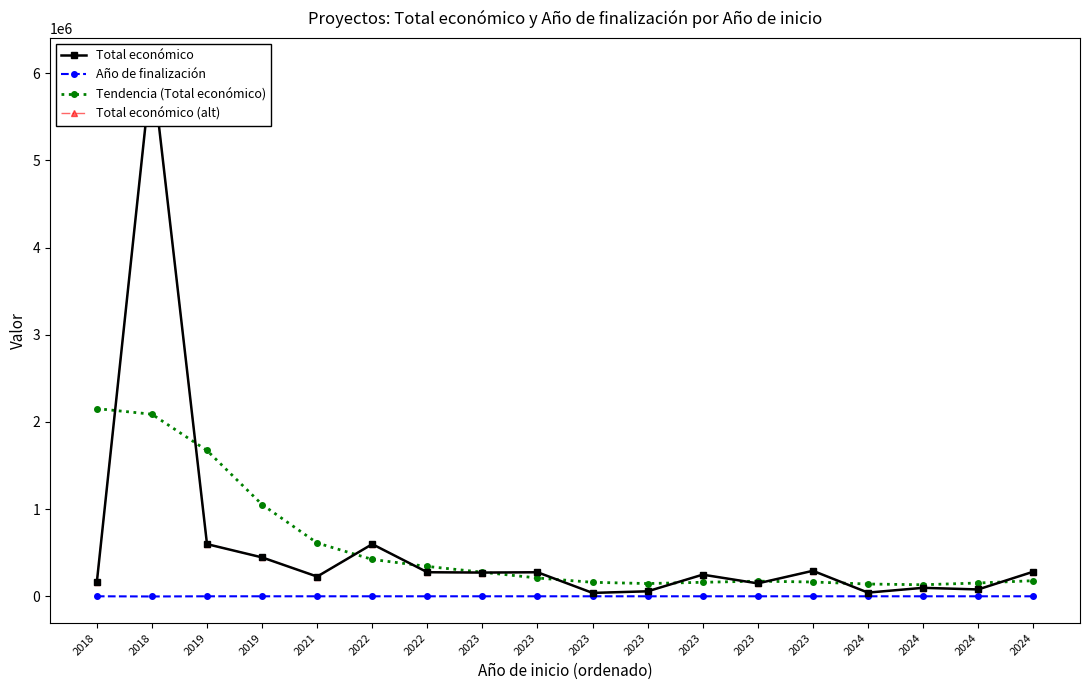

True or false: Tendencia (Total económico) has more than 2 interior local peaks.

False